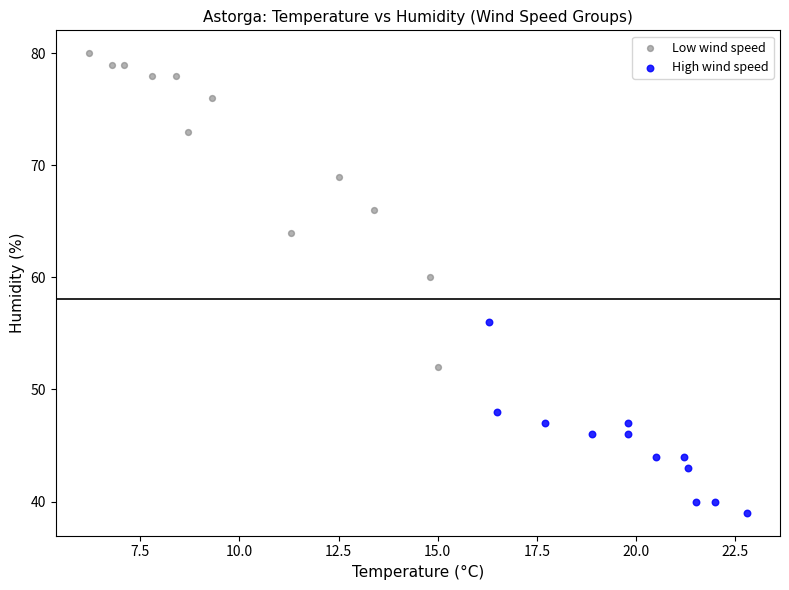

Which series reaches the maximum Y coordinate?

Low wind speed